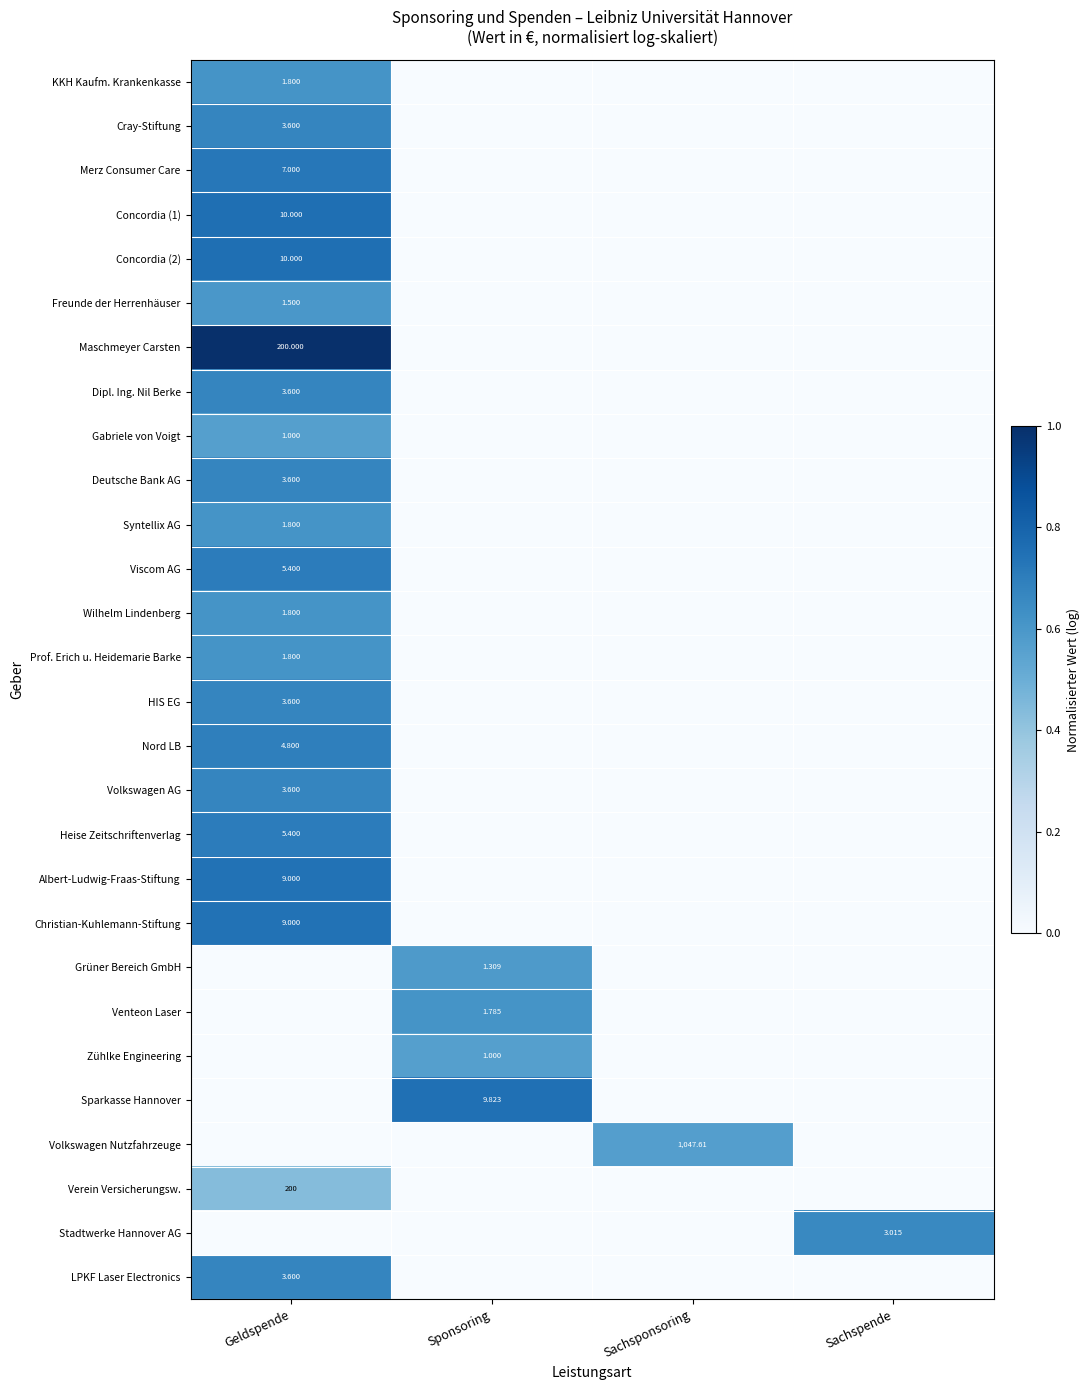

What is the difference between the maximum and minimum values in the Heise Zeitschriftenverlag series?

0.7